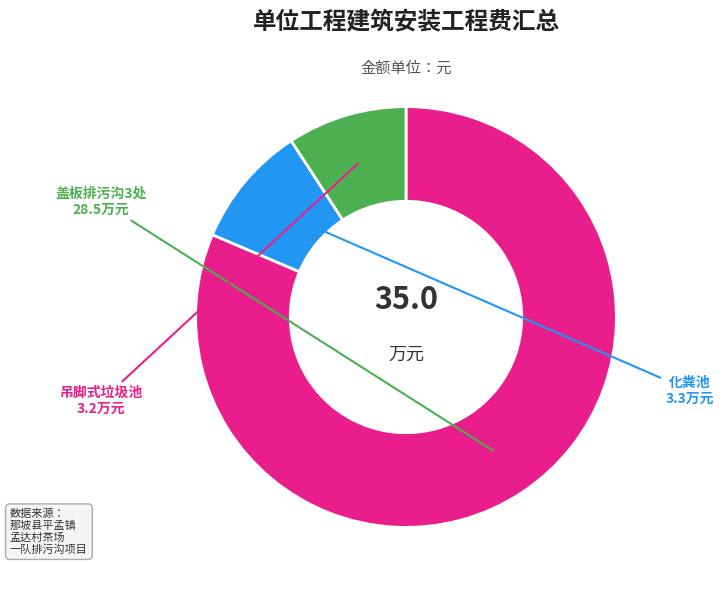

Between 盖板排污沟3处 and 化粪池, which is larger?

盖板排污沟3处